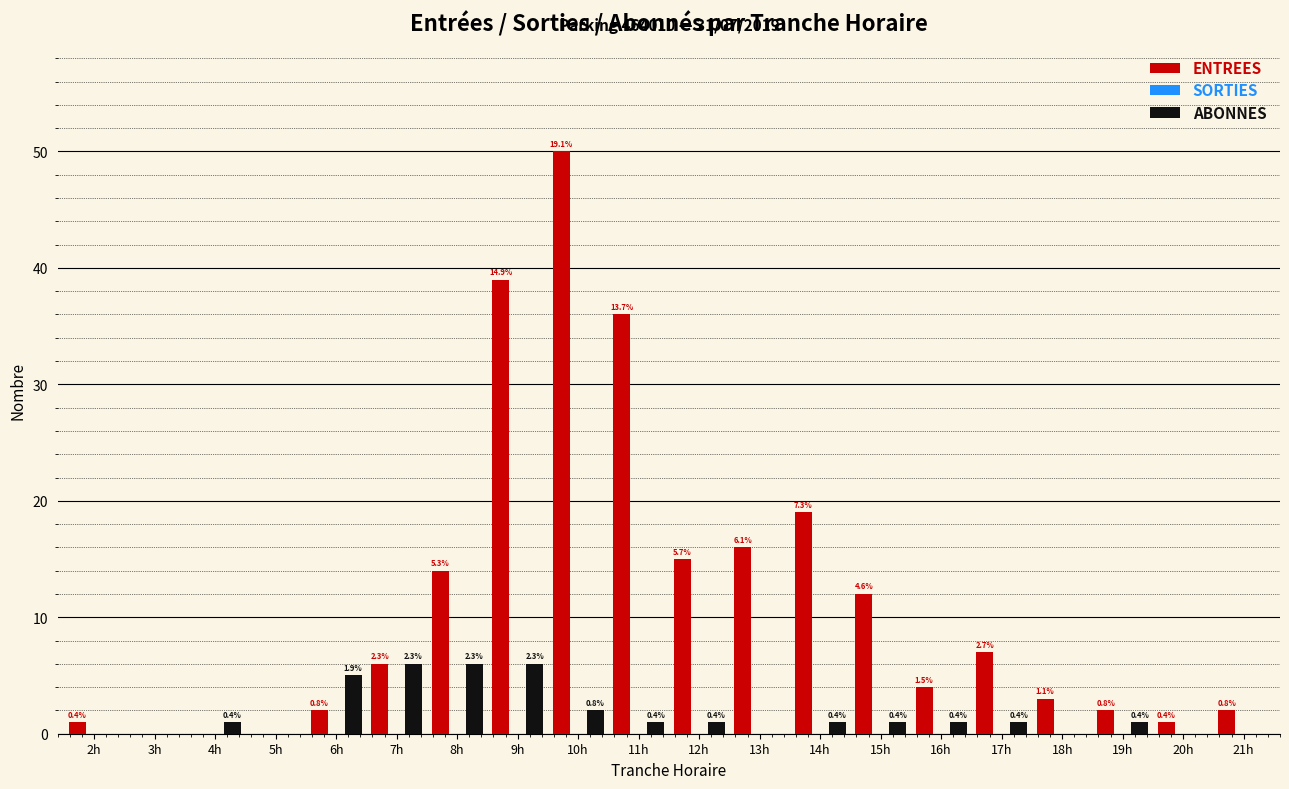

Are the bars horizontal?

No